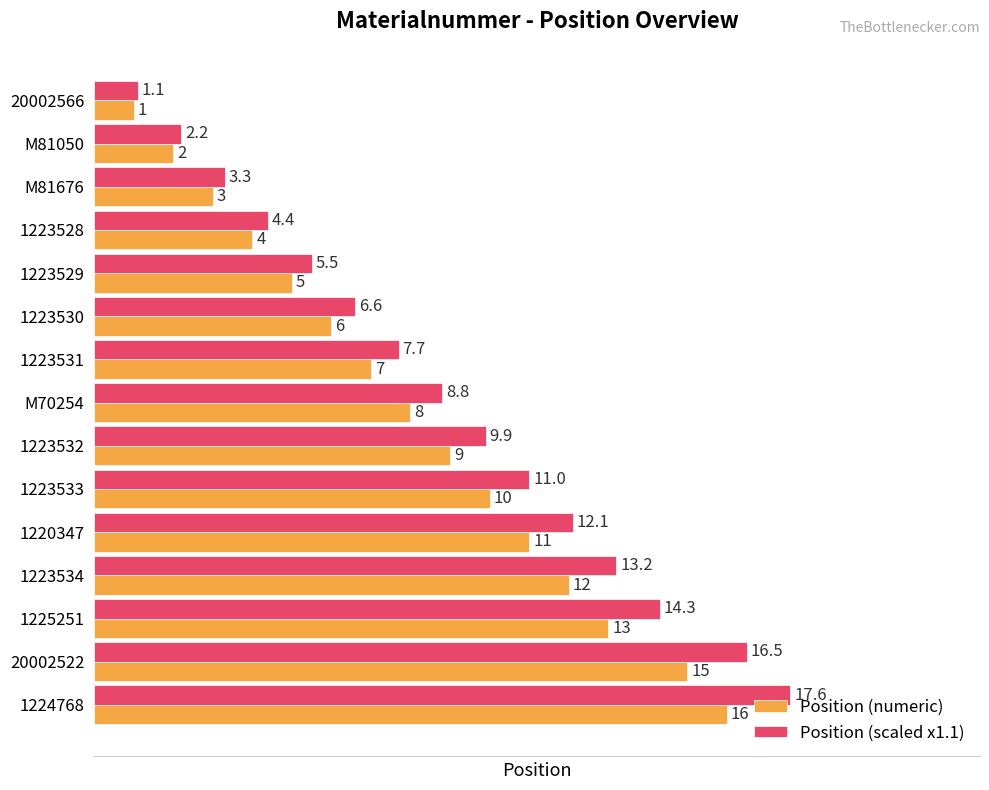

At which category is the sum across all series the highest?

1224768